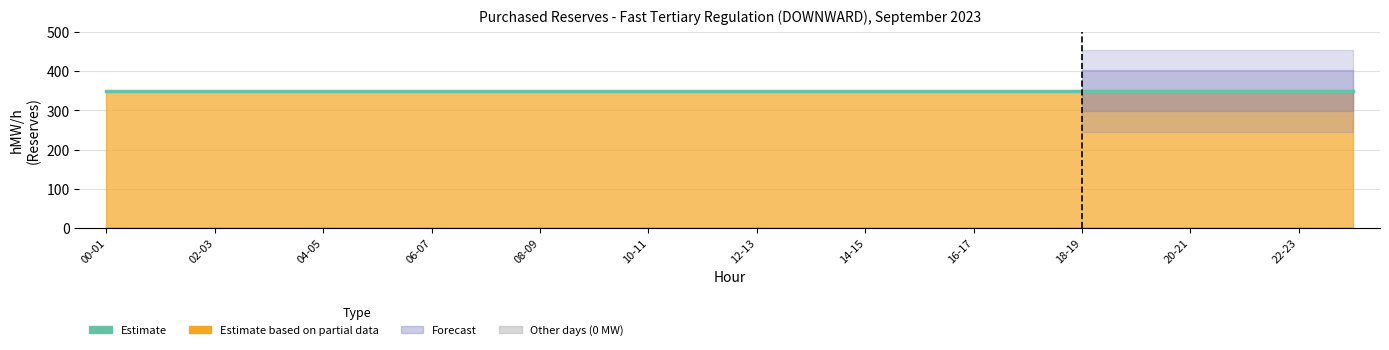

Does the chart have visible grid lines?

Yes